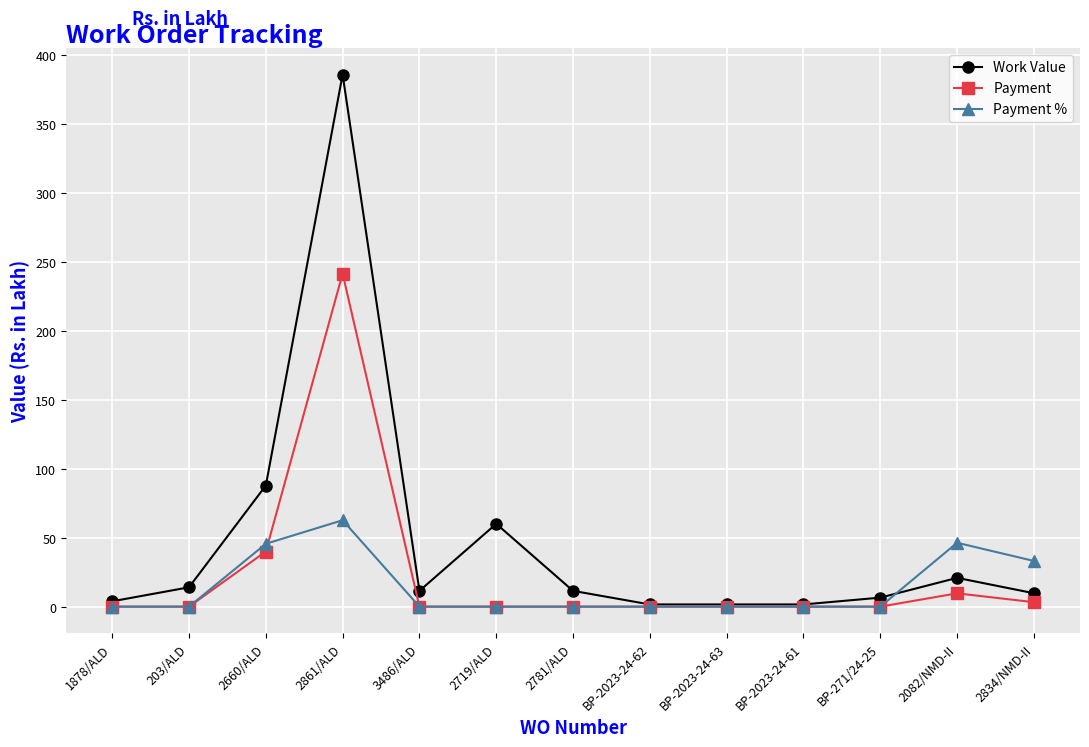

What is the maximum value shown in the chart?

385.4